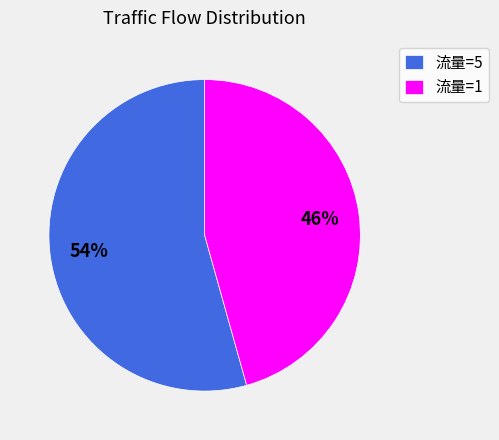

Approximately how many times larger is the value at 流量=5 compared to 流量=1?

1.2